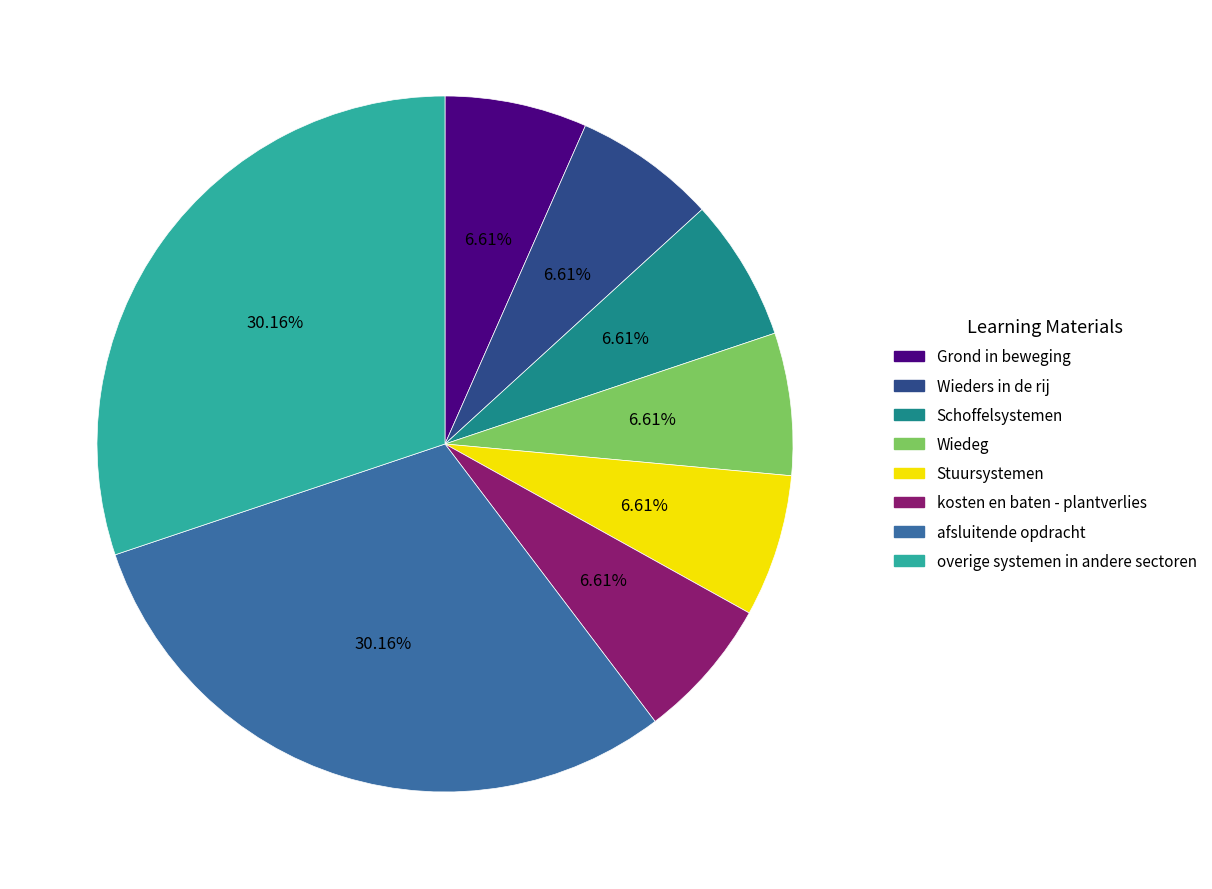

Is there any slice that represents more than half of the pie?

No